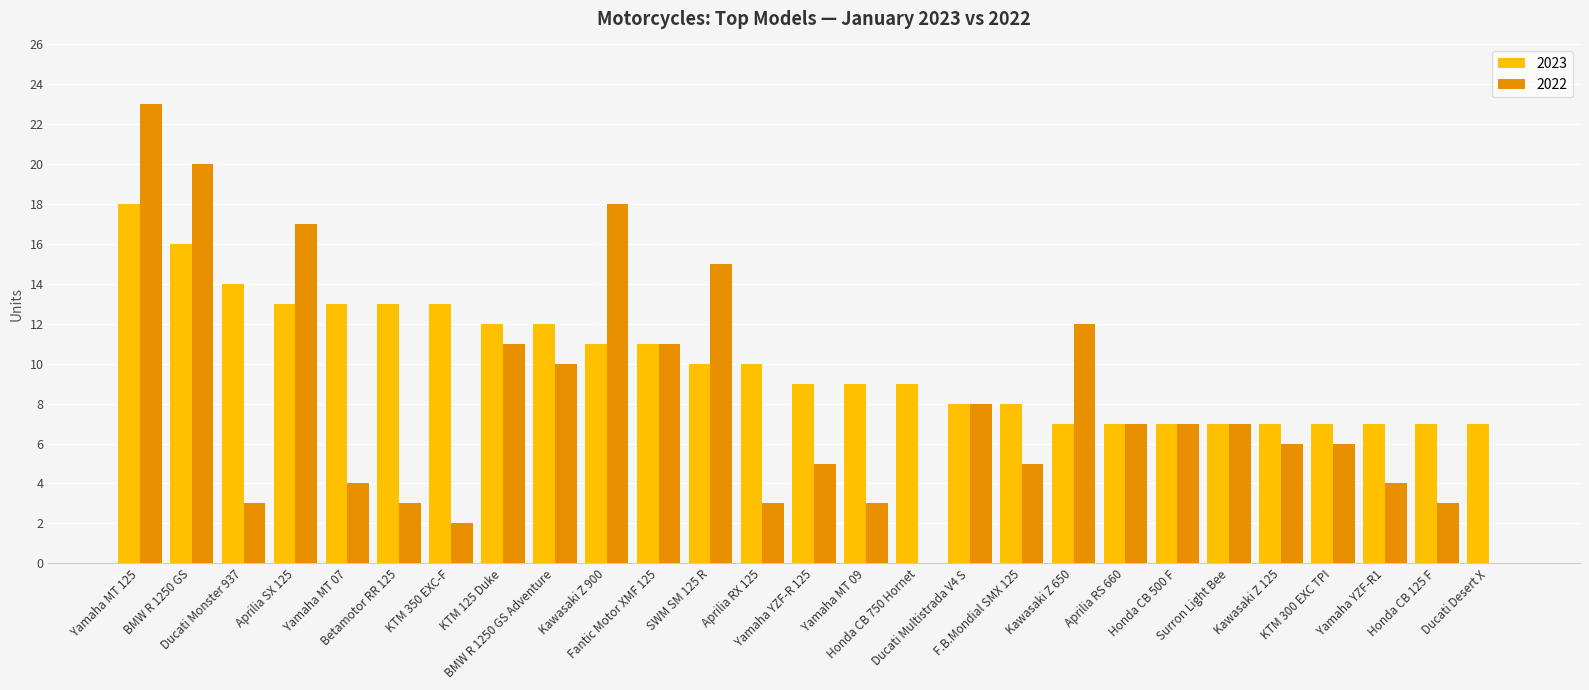

What are all the series names shown in the legend?

2023, 2022